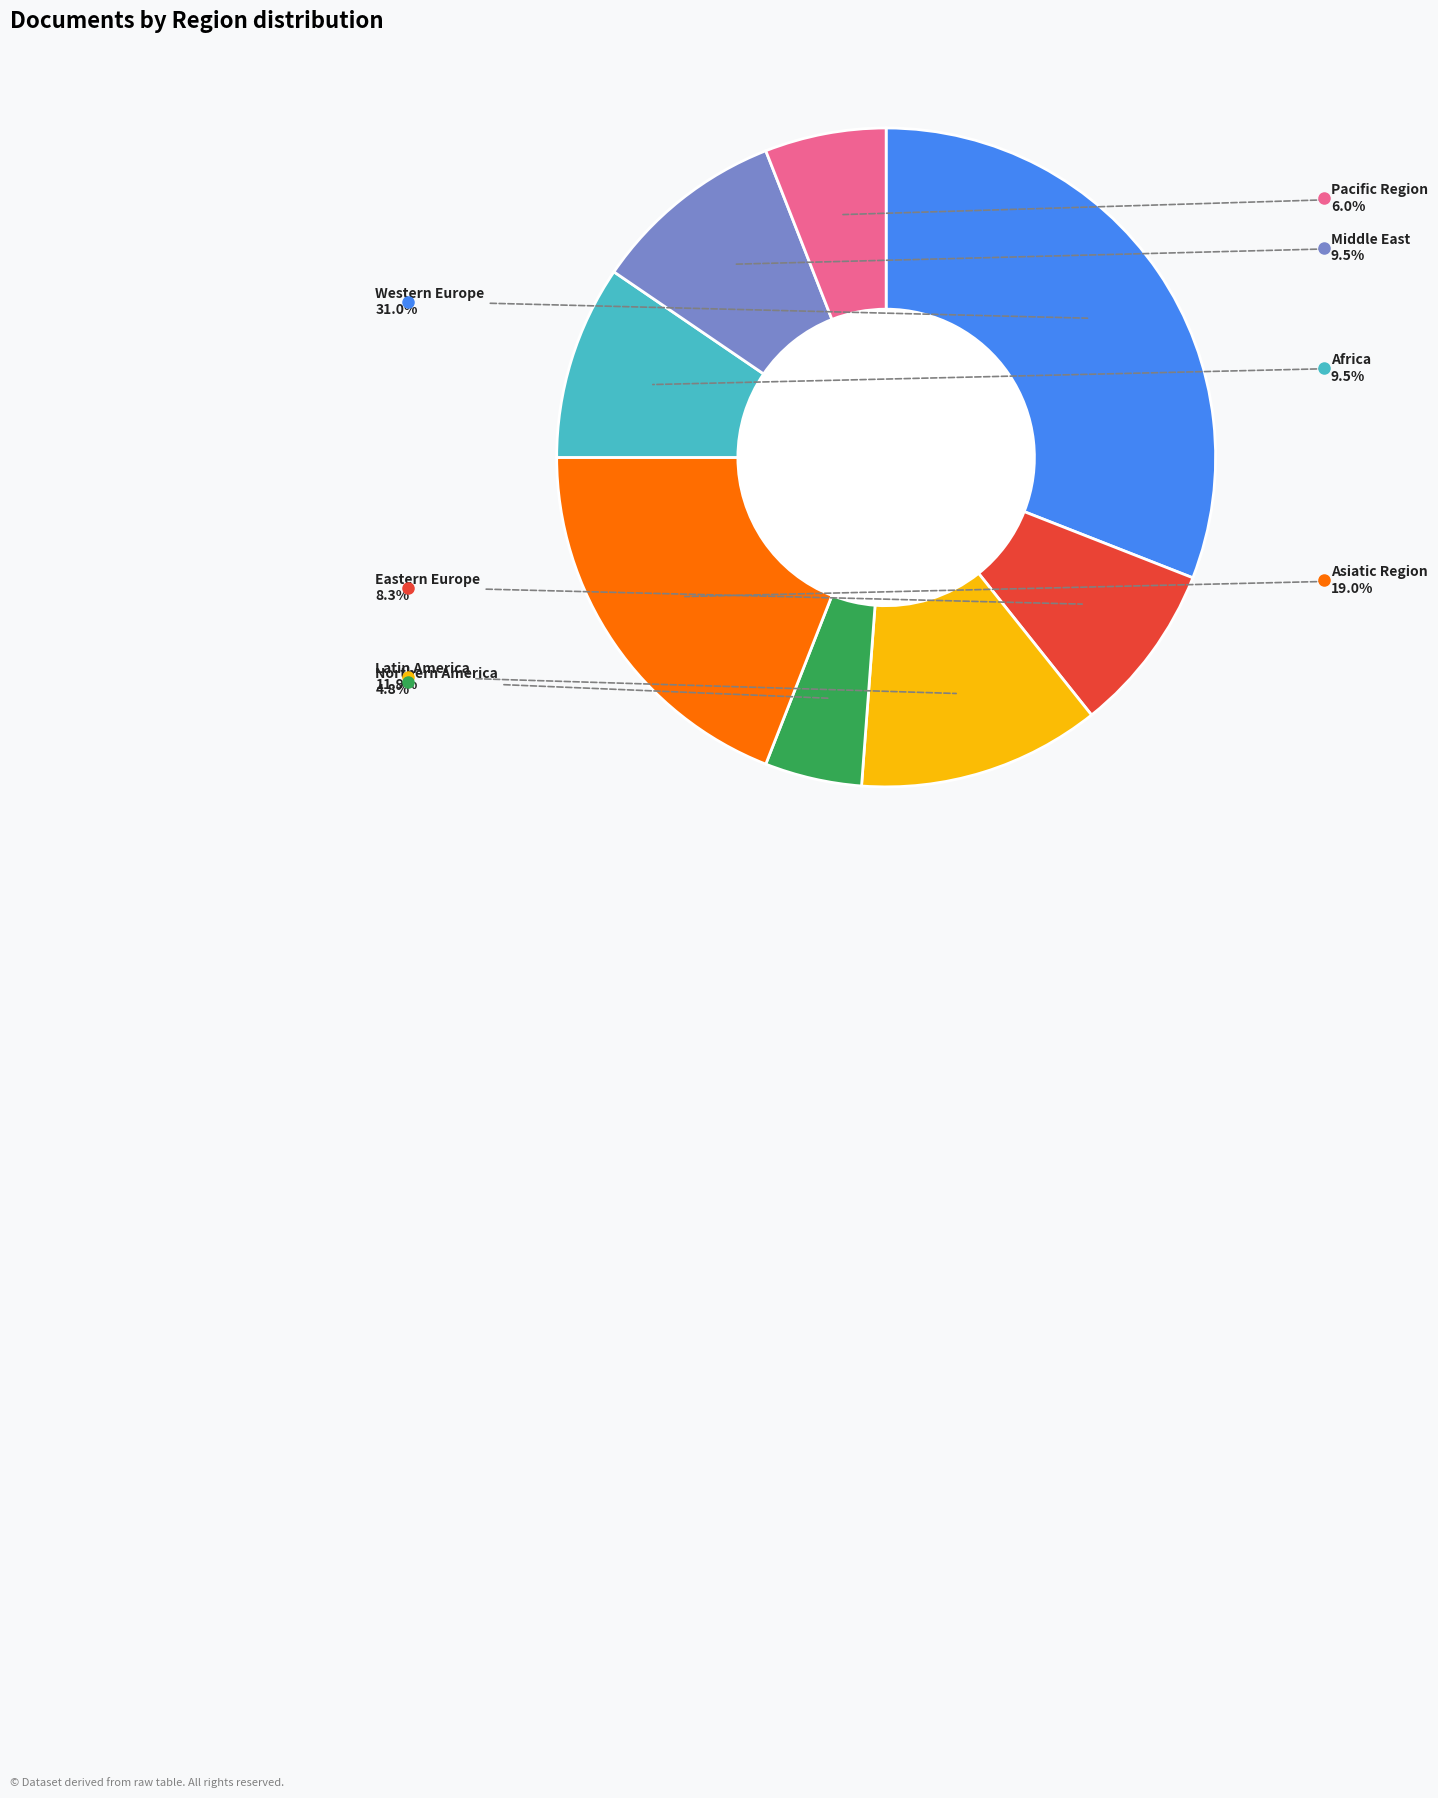

Is Asiatic Region the majority of the pie?

No